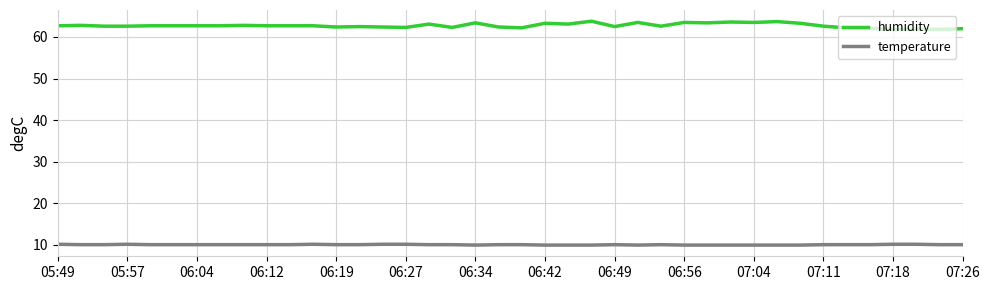

True or false: temperature has more than 0 interior local peaks.

True